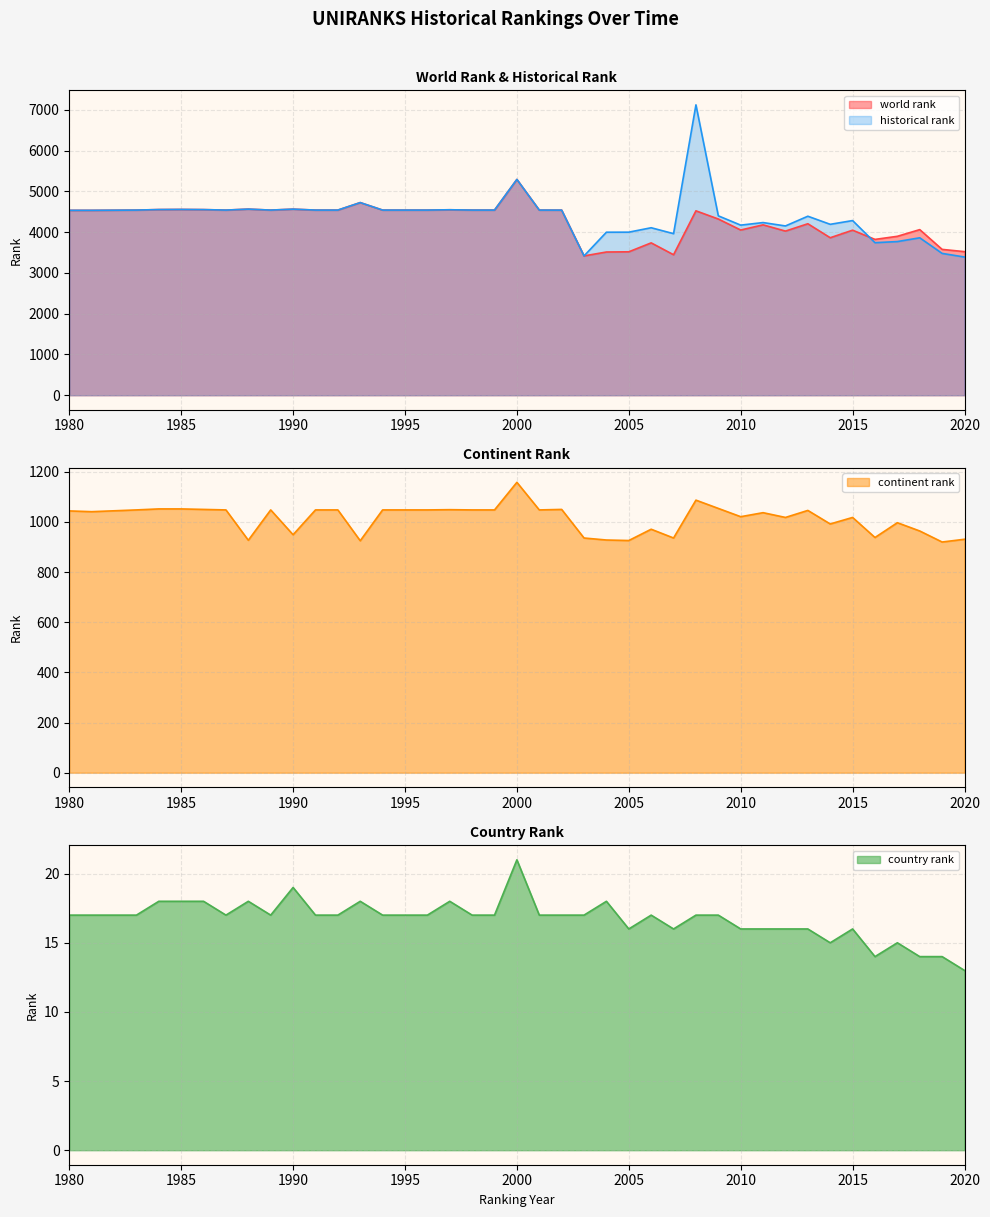

True or false: historical rank and continent rank intersect in this chart.

False